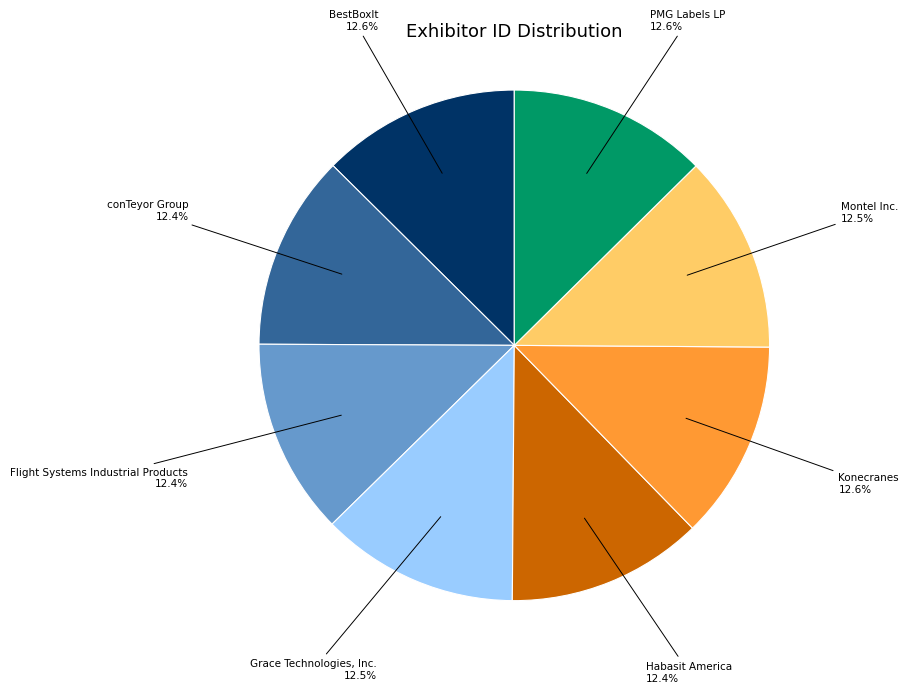

Is there a majority slice in this chart?

No